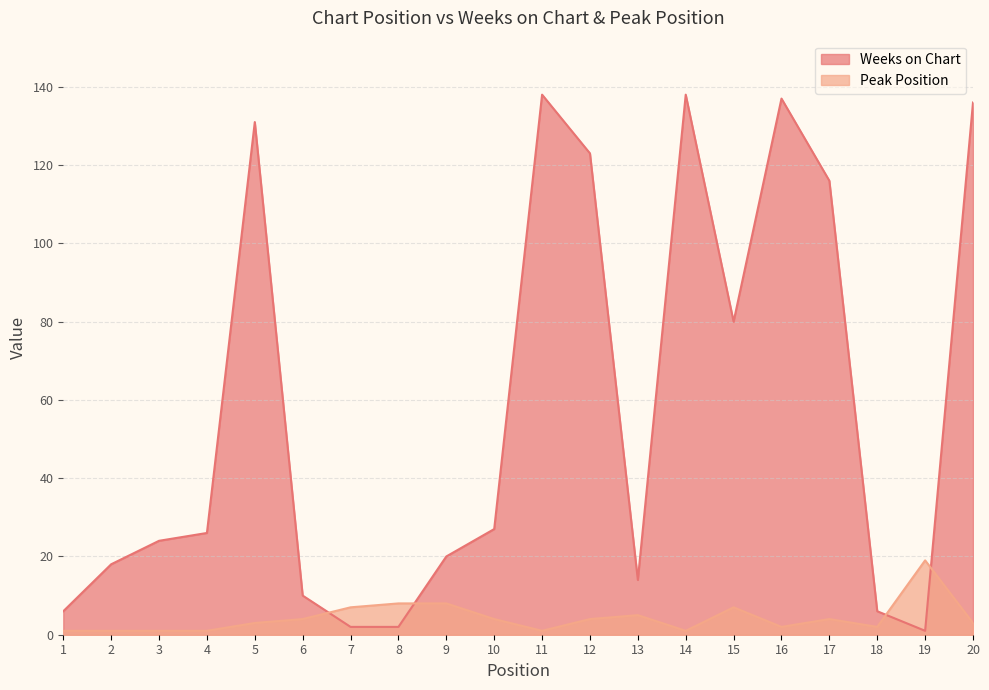

What are all the series names shown in the legend?

Weeks on Chart, Peak Position